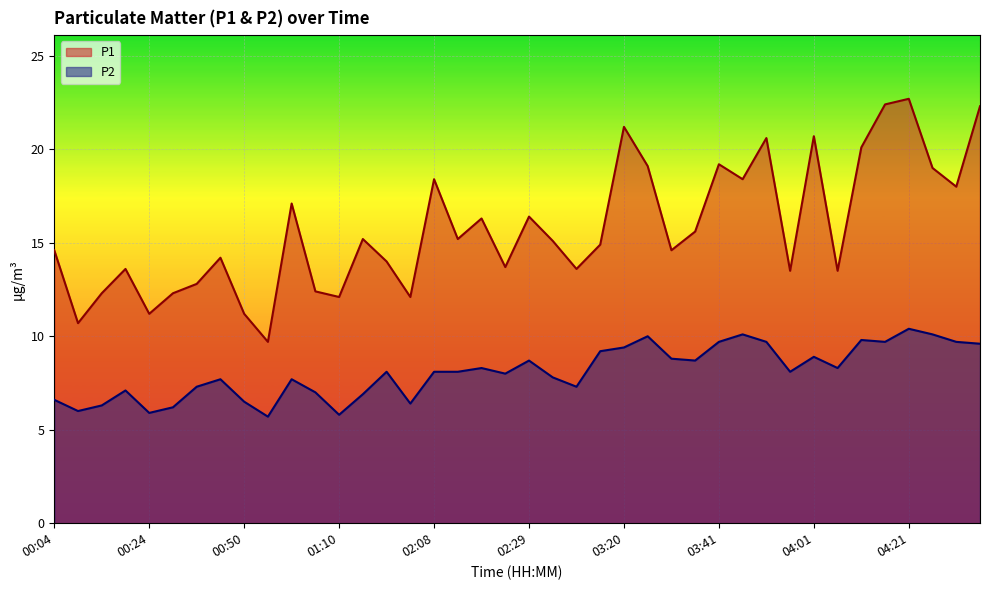

At how many categories does at least one series exceed 12?

36